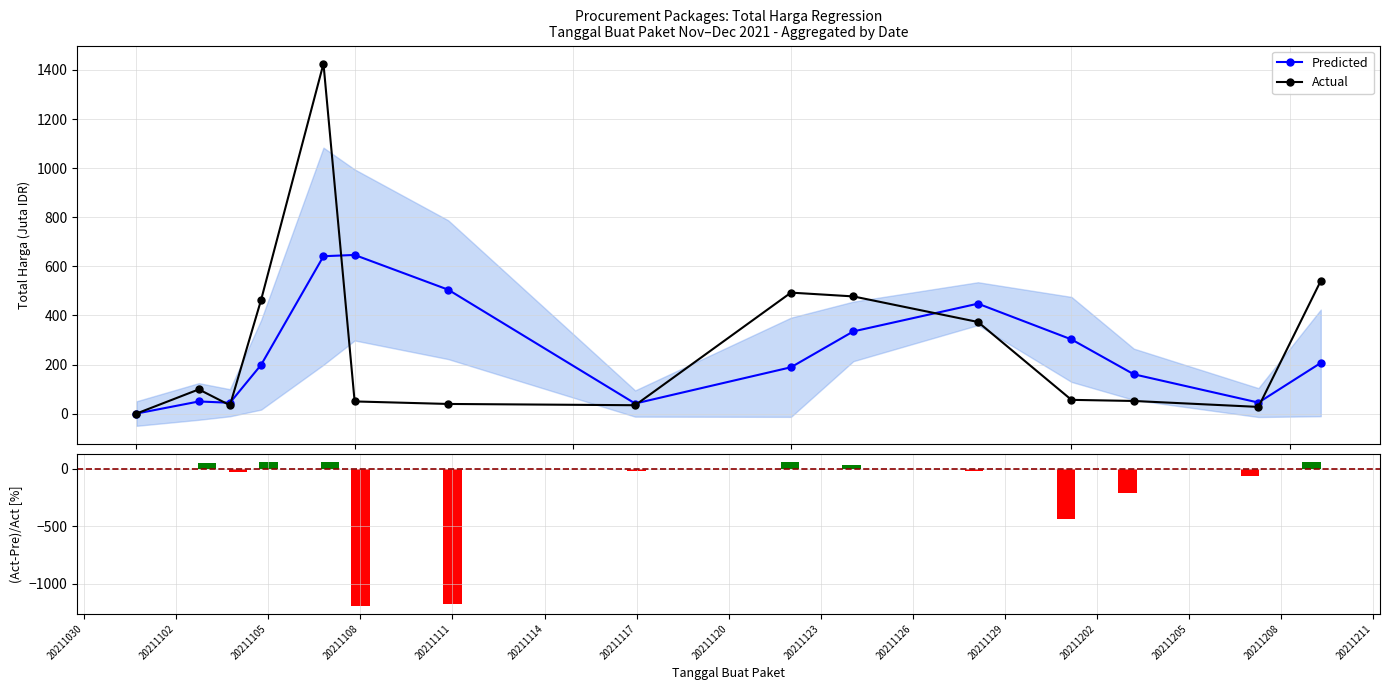

How many negative values does the (Actual-Predicted)/Actual series have?

8